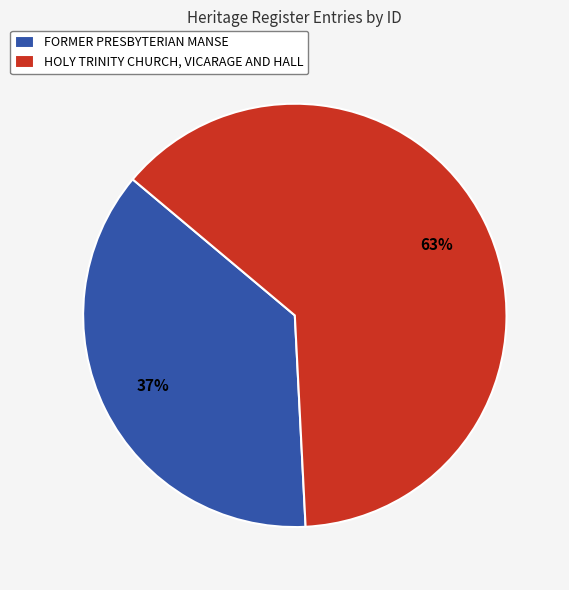

What is the majority slice?

HOLY TRINITY CHURCH, VICARAGE AND HALL